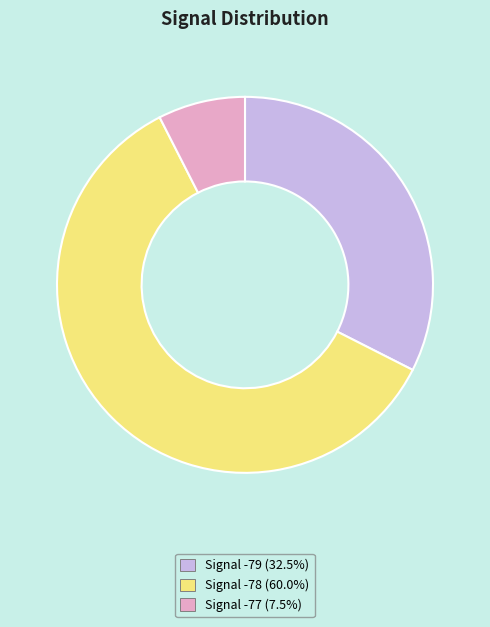

Is Signal -78 (60.0%) the majority of the pie?

Yes